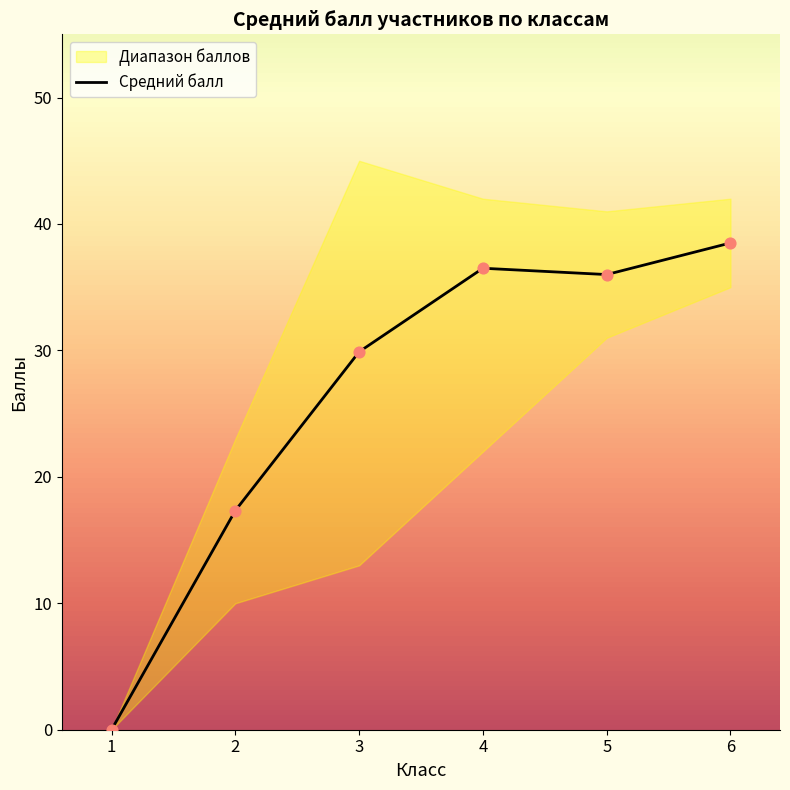

Approximately how many times larger is the value at 2 compared to 6?

0.5